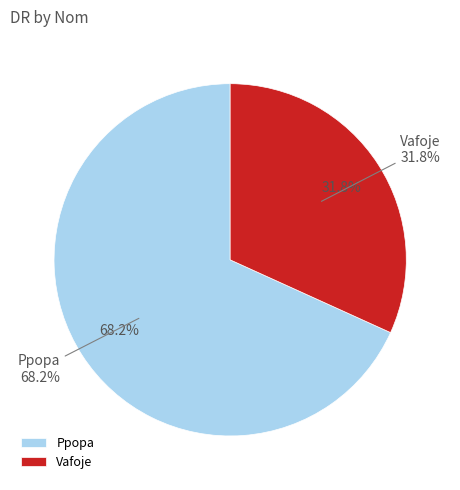

To the nearest percent, what percentage of the pie is Ppopa?

68%